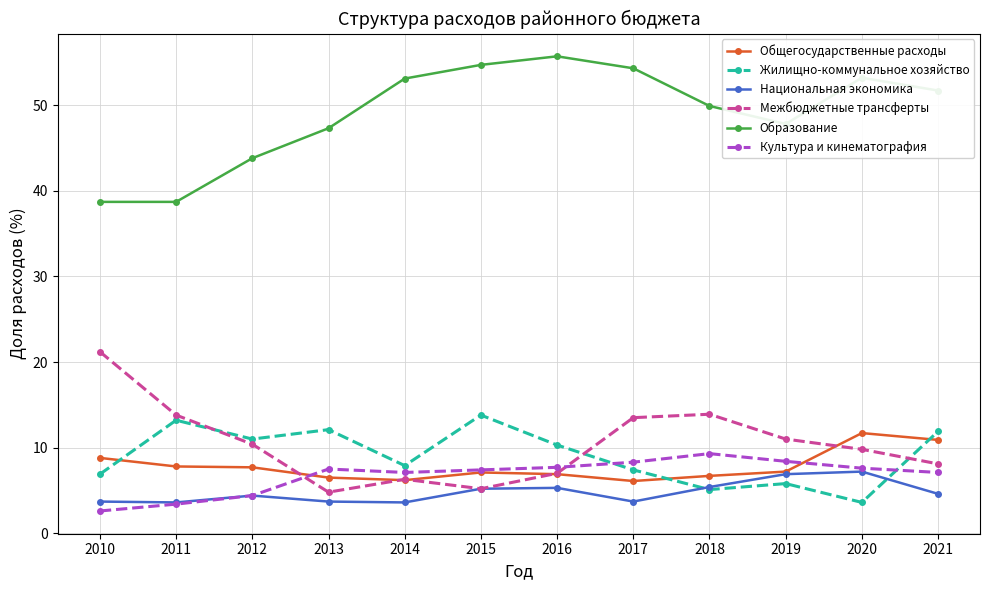

Read the Национальная экономика value at 2015.

5.2